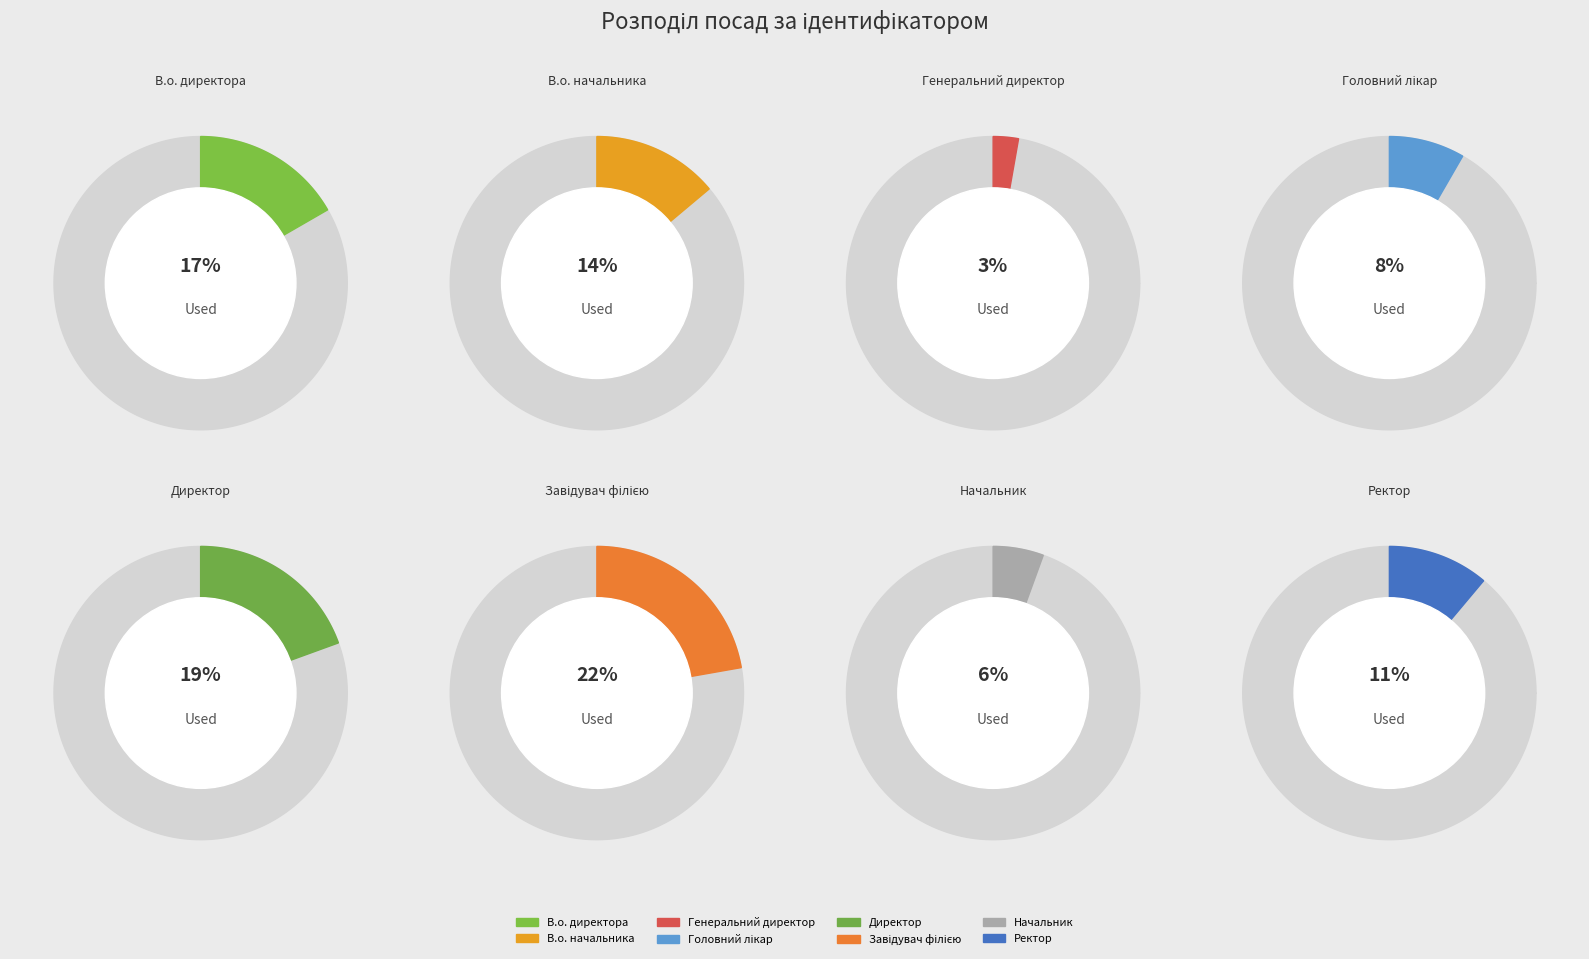

What percentage is the Директор slice, to the nearest percent?

19%